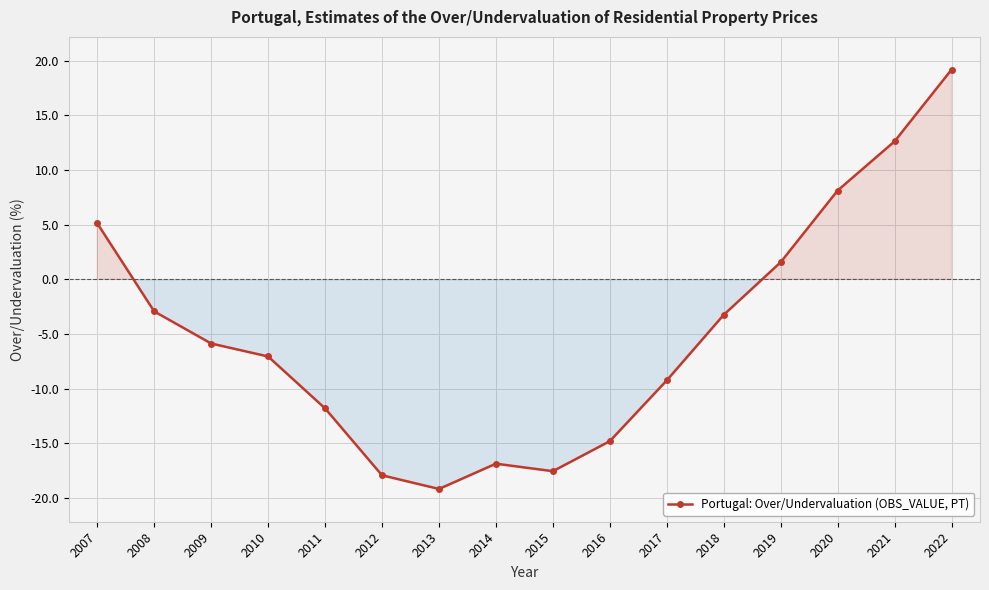

What value does the data have at 2022?

19.2